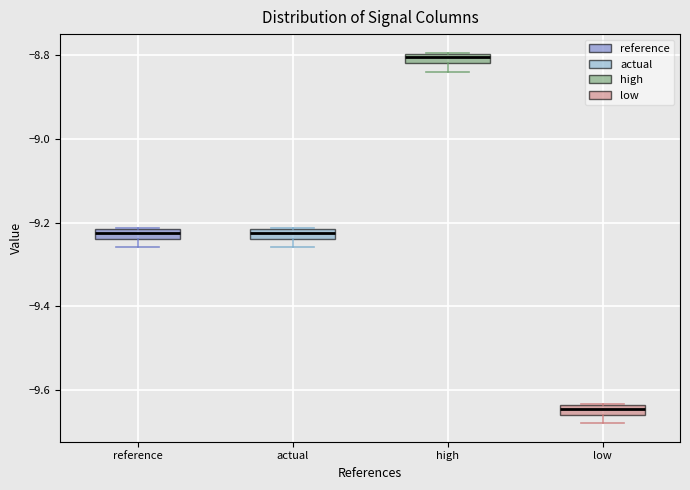

Which box's median line is the lowest?

low